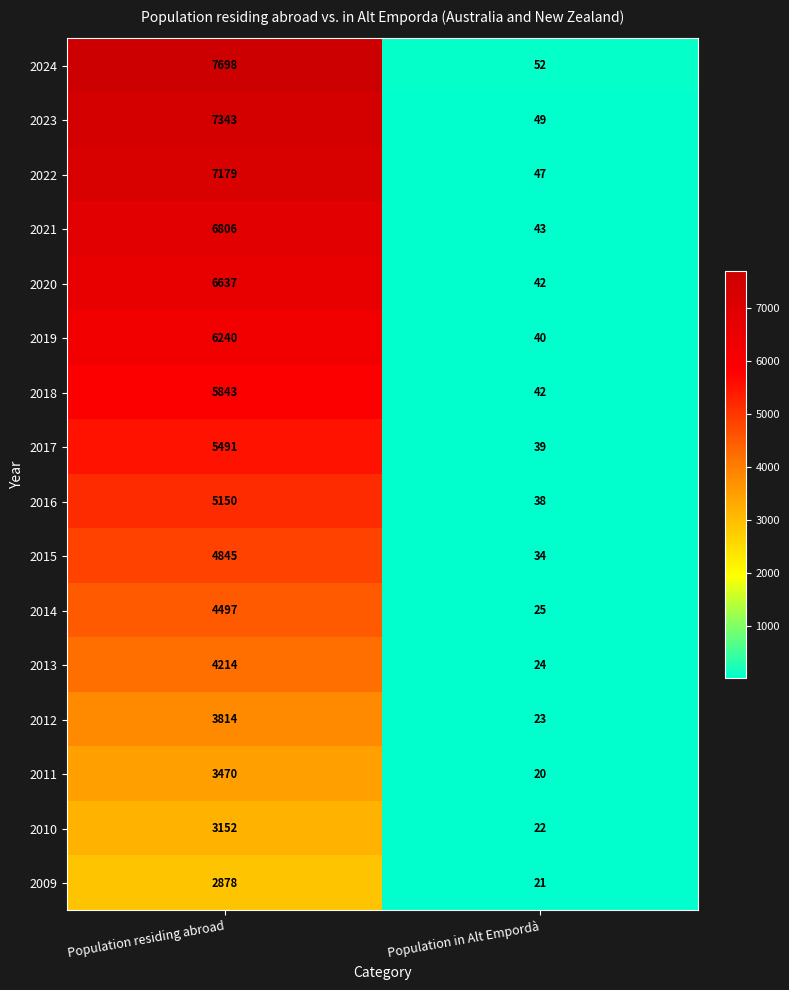

What is the maximum value for 2013?

4214